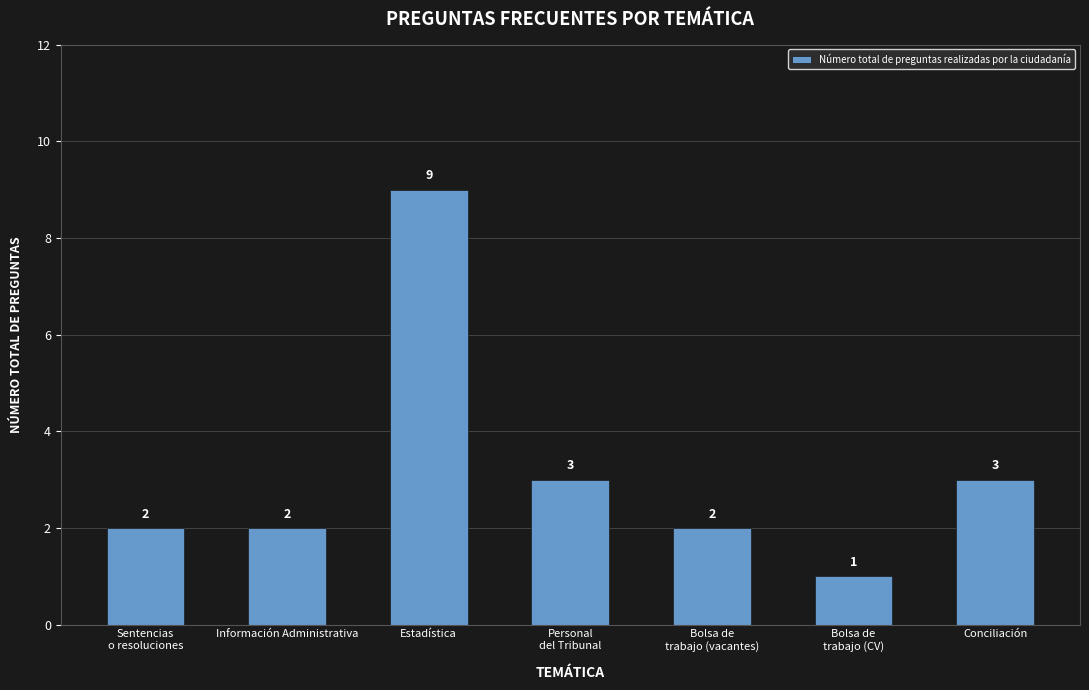

Which has a higher value, Estadística or Conciliación?

Estadística